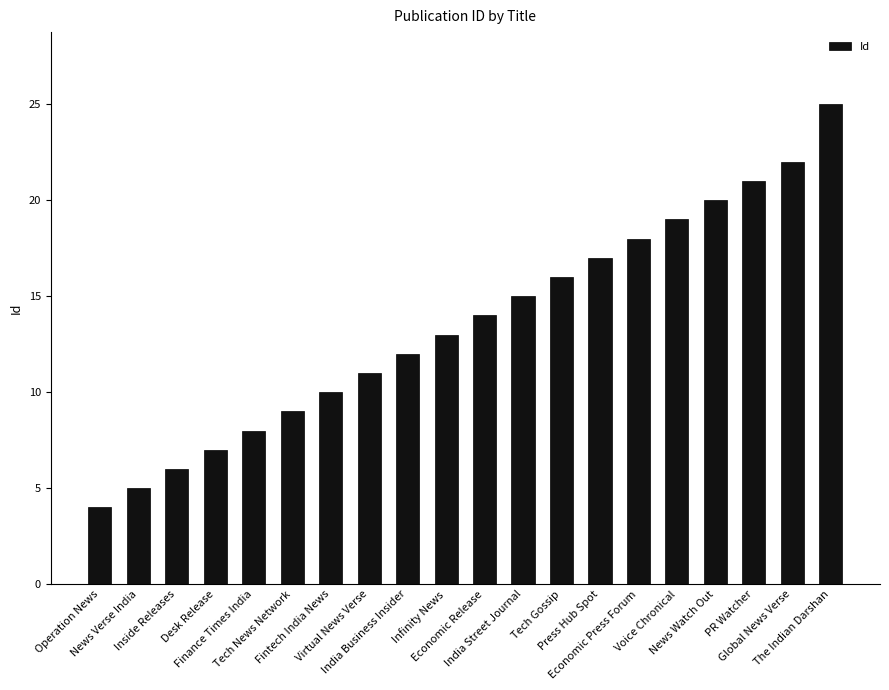

Are the bars horizontal?

No